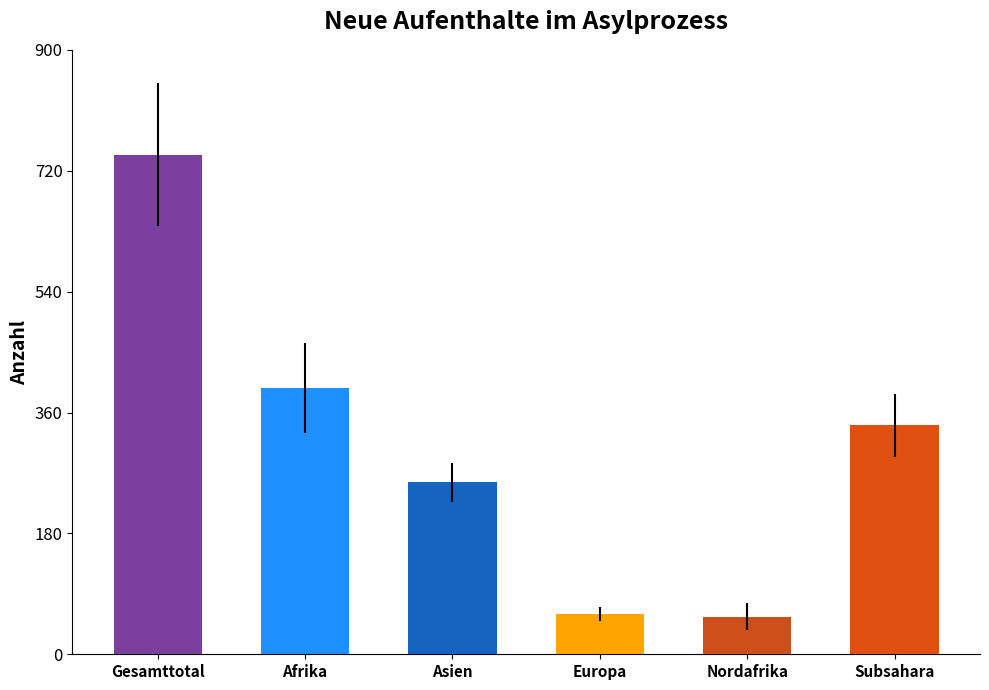

What value does the data have at Nordafrika, to the nearest 100?

100